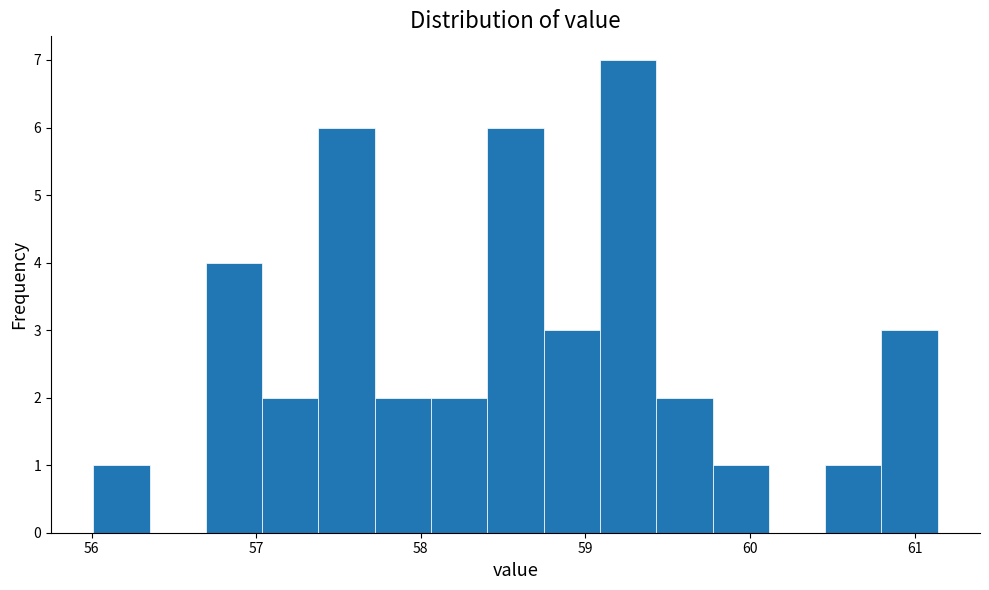

Around what value on the x-axis is the tallest bar? Give the approximate position of its centre, as read against the axis.

59.3